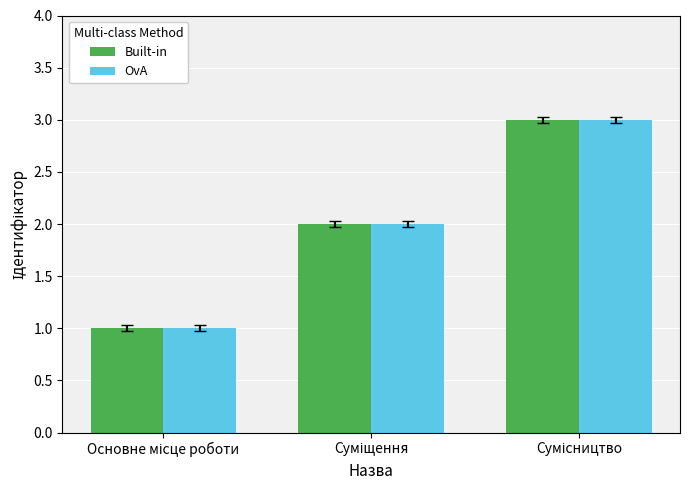

What is the sum of all OvA values?

6